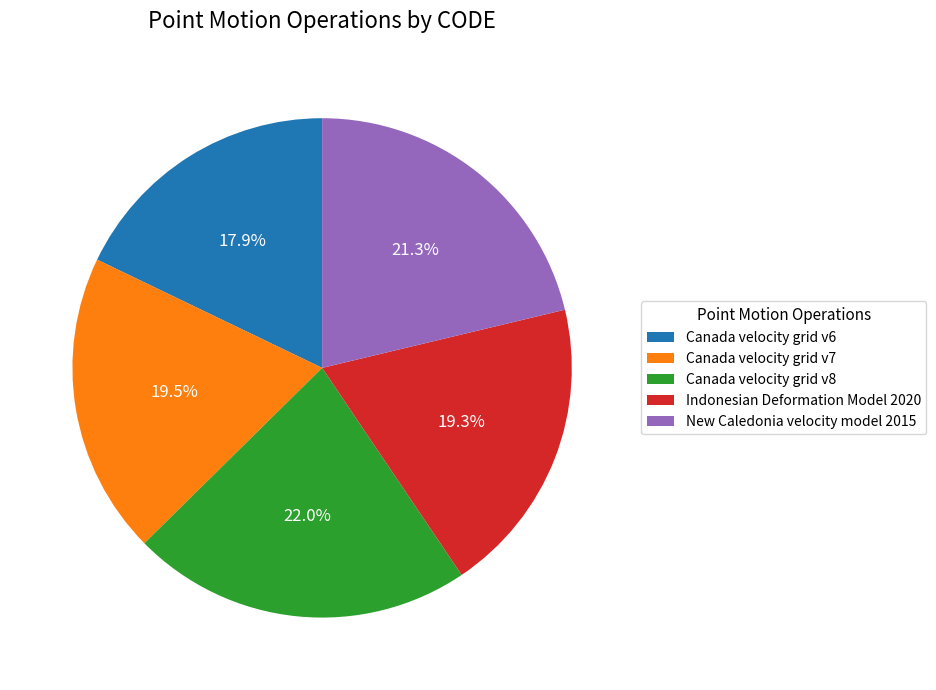

Does Canada velocity grid v6 account for over 50% of the chart?

No